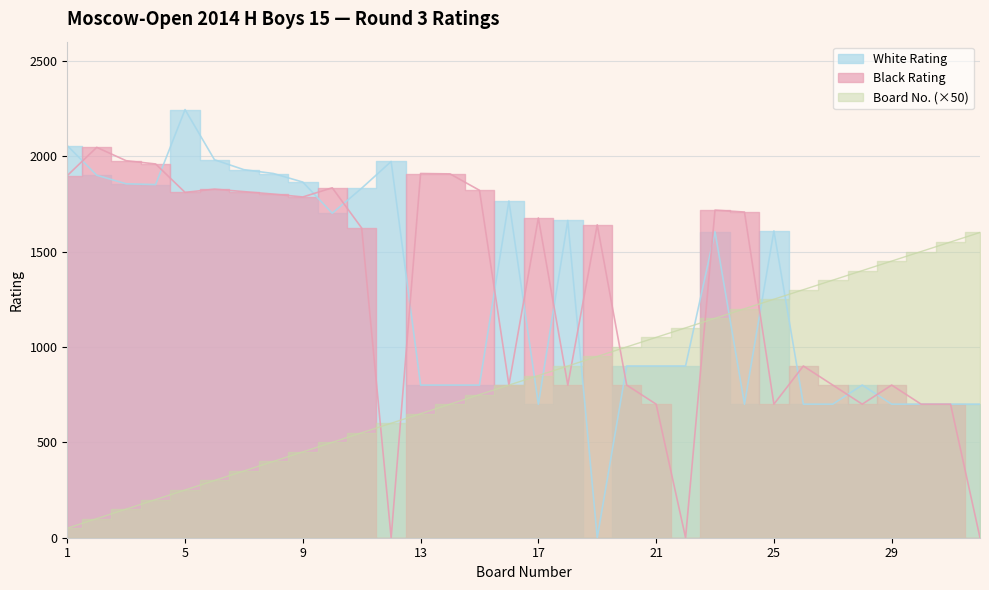

In White Rating, how many points are lower than both neighbors (excluding endpoints)?

5